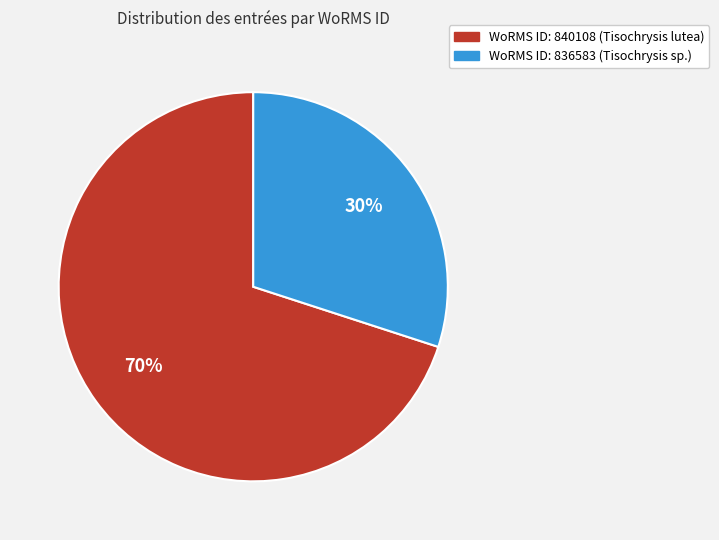

To the nearest percent, what is the average slice percentage?

50%